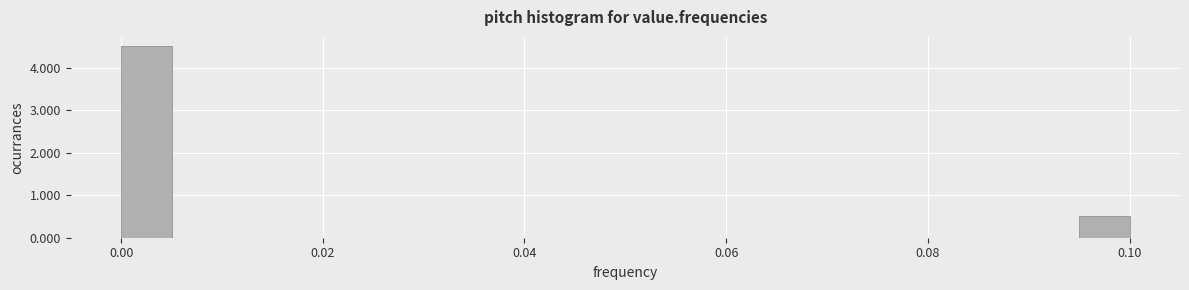

Around what value on the x-axis is the tallest bar? Give the approximate position of its centre, as read against the axis.

0.002